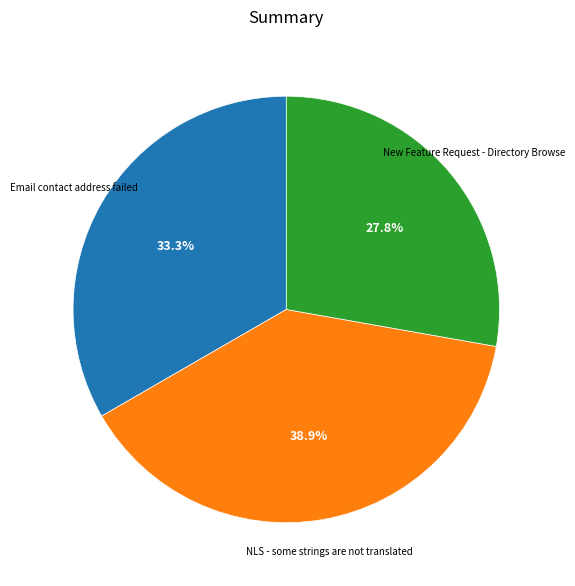

What percentage is NOT represented by New Feature Request - Directory Browse?

72.2%